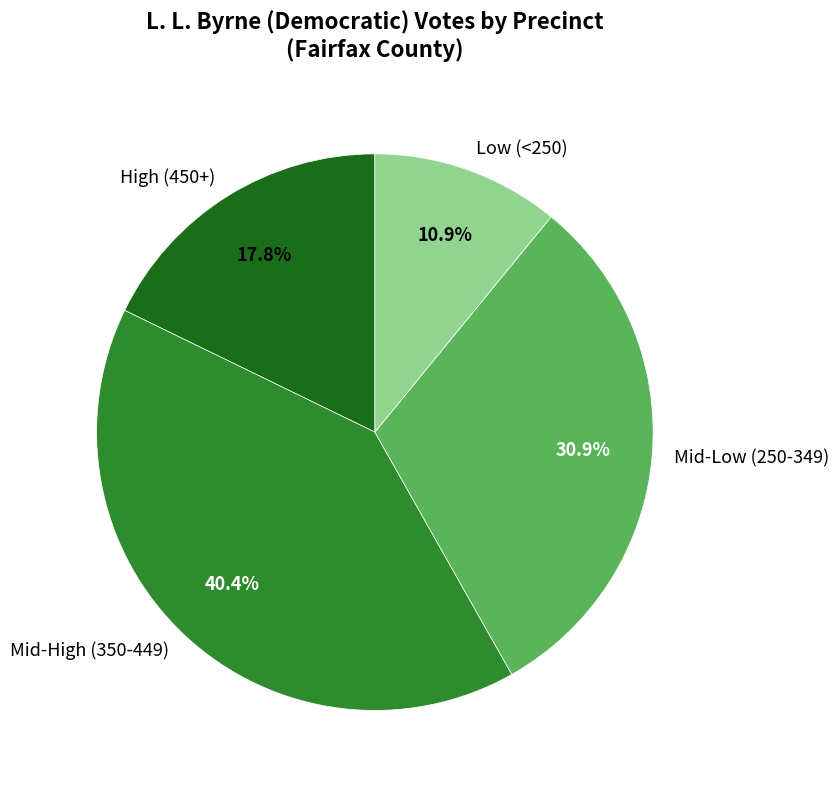

What is the ratio of the value at High (450+) to the value at Low (<250)?

1.6